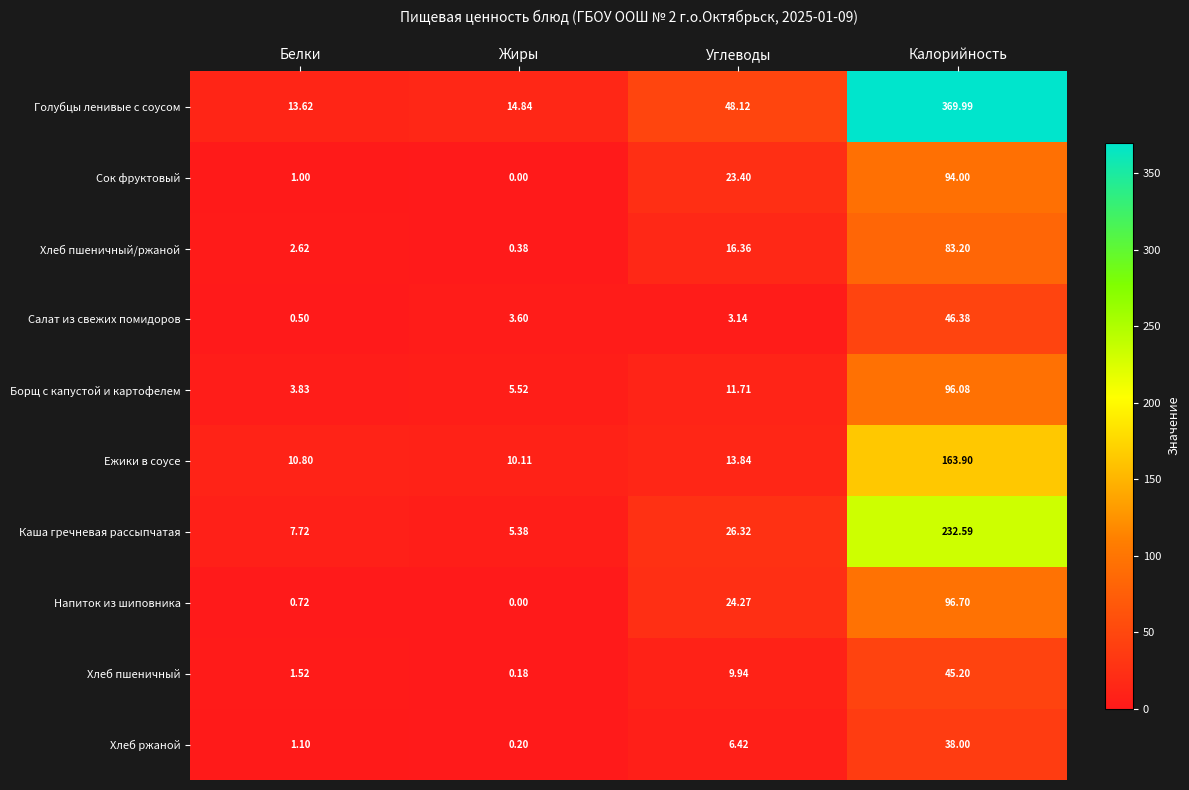

Which series has the largest total across all categories?

Голубцы ленивые с соусом